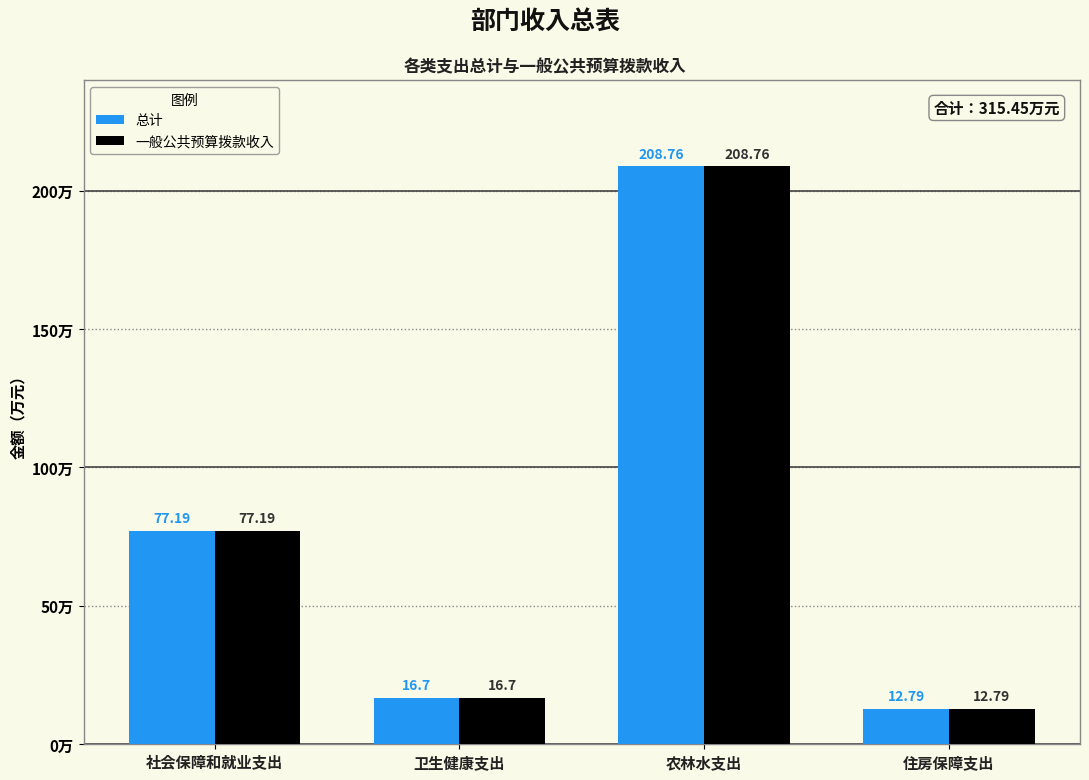

Is it true that 总计 equals 22.3 at 住房保障支出?

False